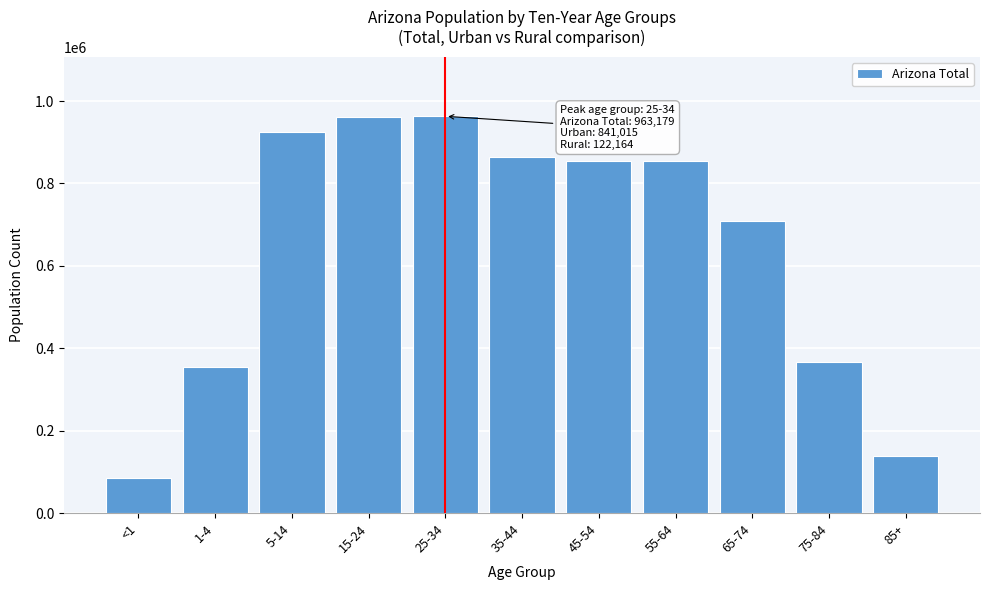

What is the approximate value at 45-54, to the nearest 10?

854100